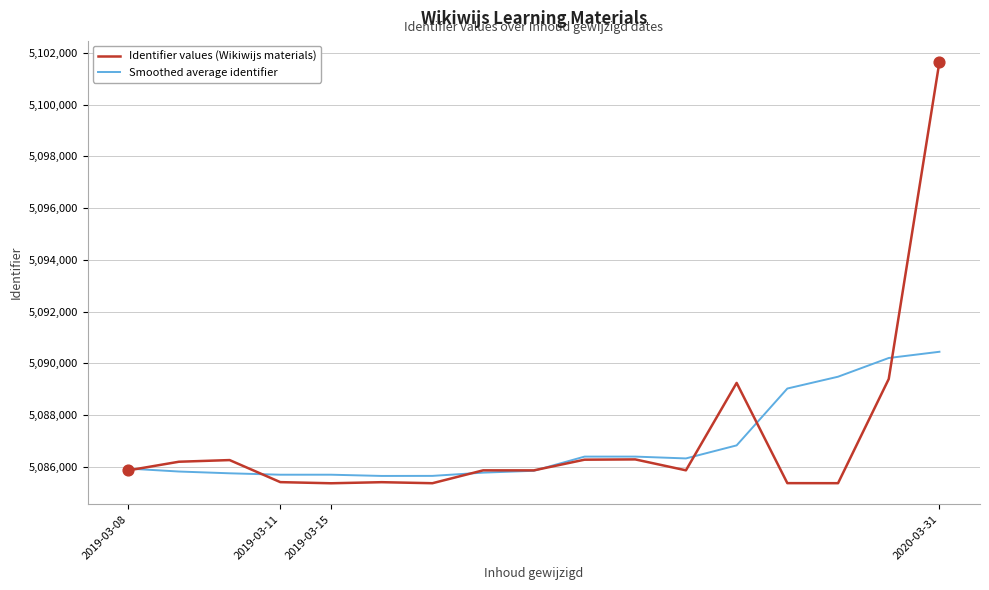

Which series has the largest total across all categories?

Identifier values (Wikiwijs materials)